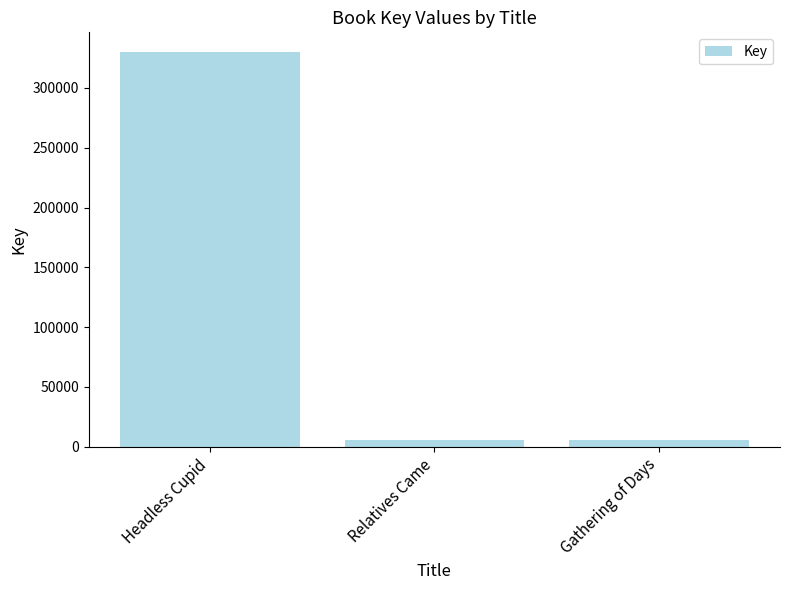

What is the difference between the maximum and minimum values?

324630